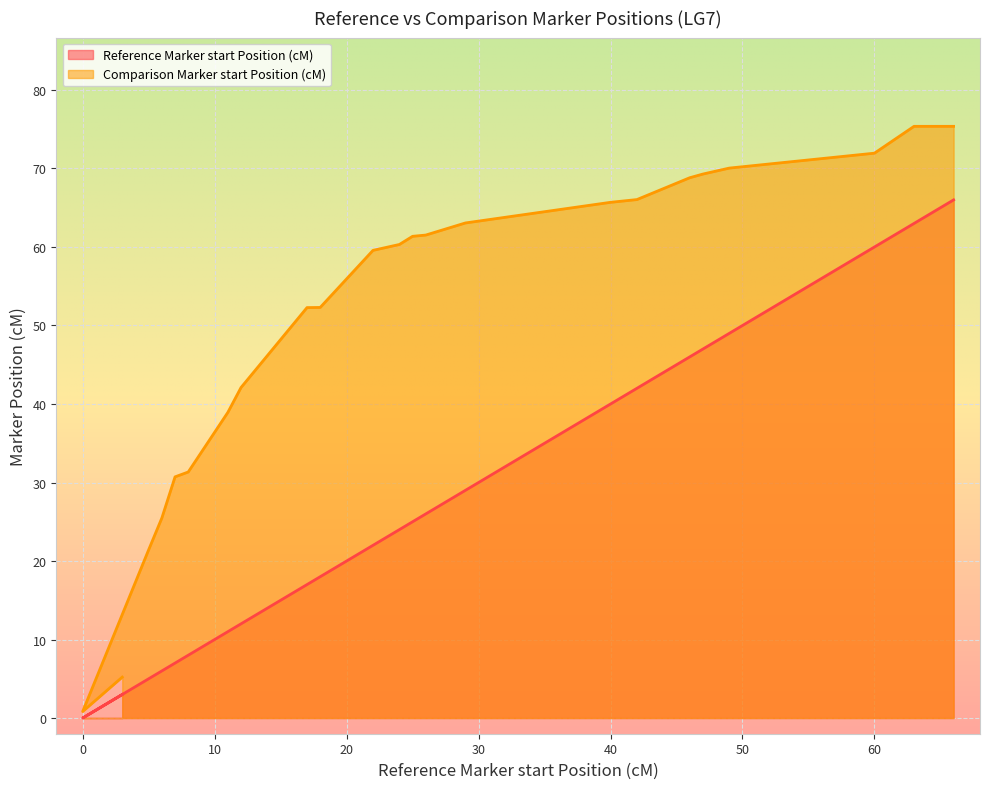

Reading left to right, extract all data points from this chart.

Reference Marker start Position (cM): 3.0	0.0	5.0	6.0	7.0	8.0	11.0	12.0	17.0	18.0	22.0	24.0	25.0	26.0	29.0	40.0	42.0	46.0	47.0	49.0	60.0	63.0	66.0
Comparison Marker start Position (cM): 5.2	0.8	21.4	25.5	30.7	31.3	38.9	42.1	52.3	52.3	59.6	60.3	61.4	61.5	63.1	65.7	66.0	68.8	69.3	70.0	72.0	75.4	75.4